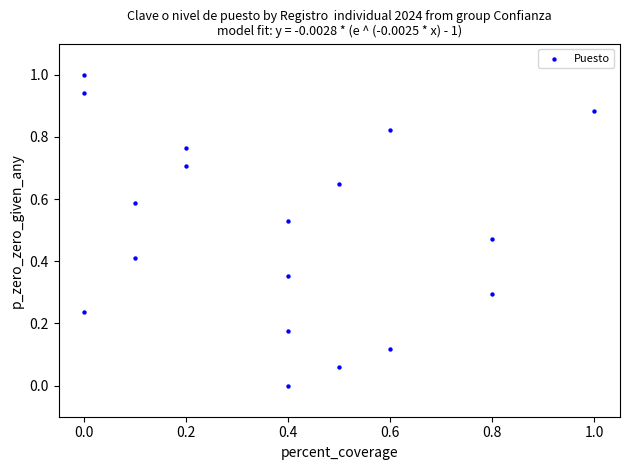

What is the range of X values (max minus min)?

1.0